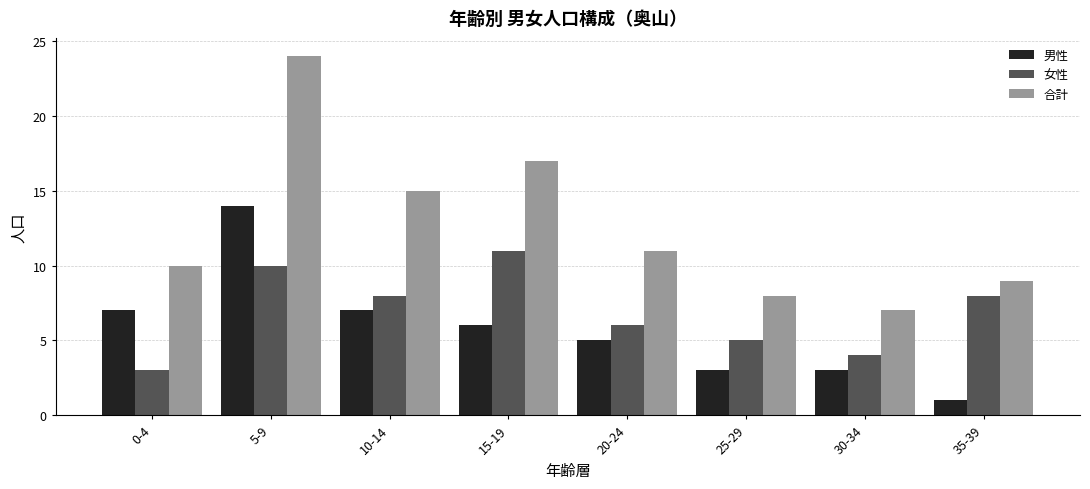

How many bars are there in each group?

3